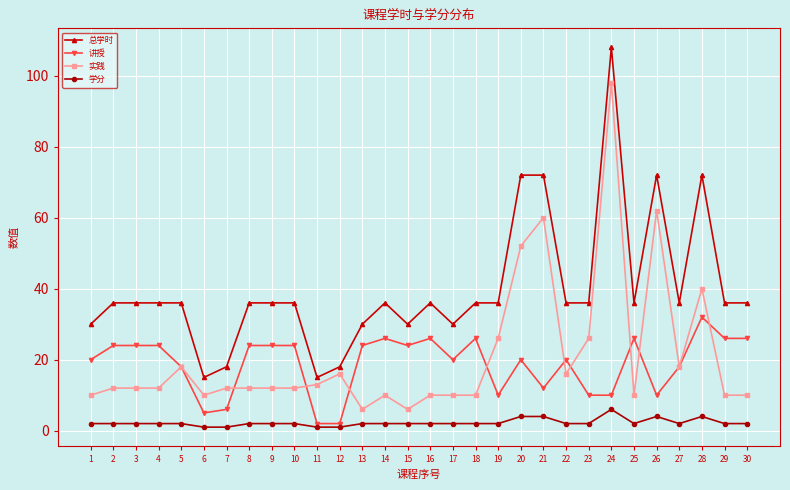

What is the highest value of the 讲授 series?

32